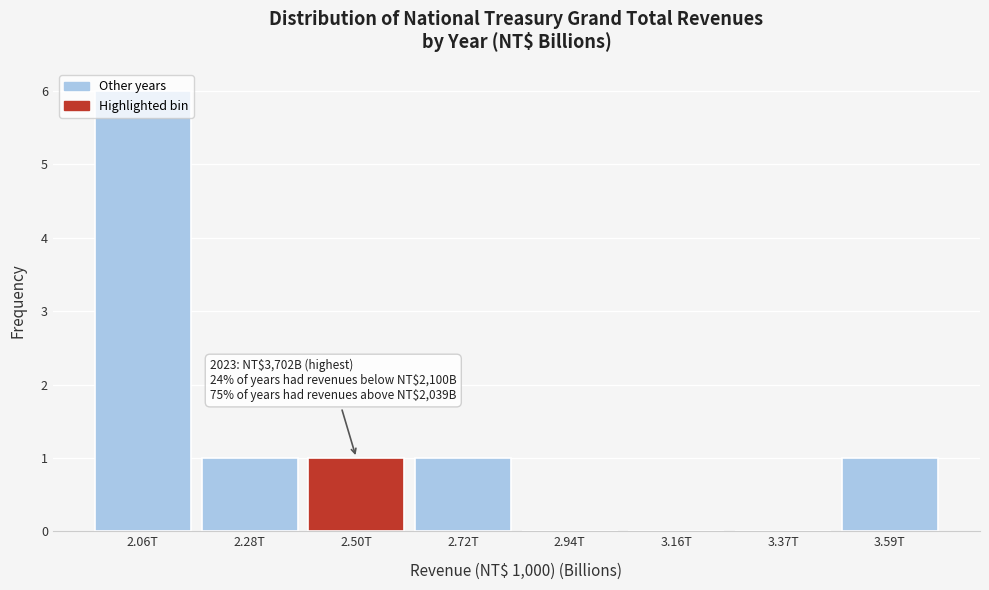

What is the sum of all values?

10